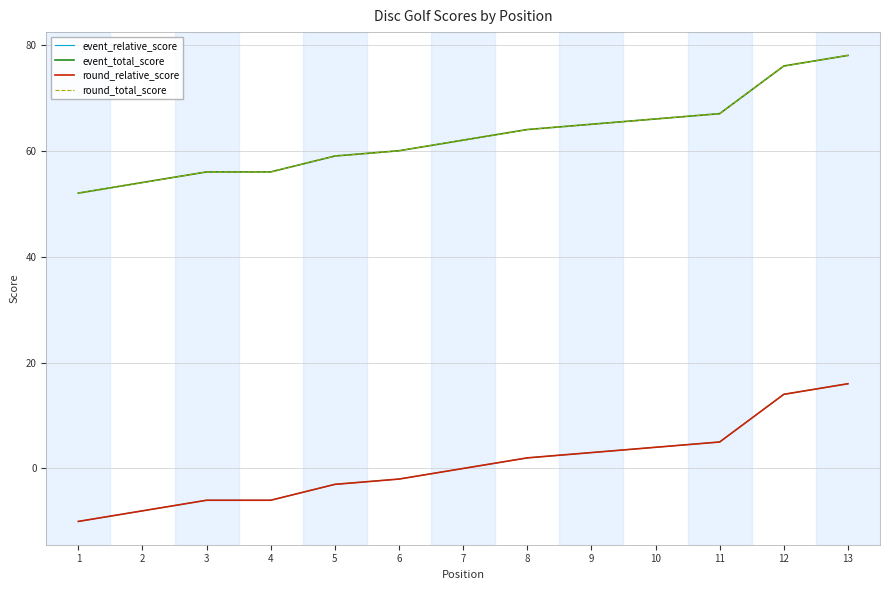

Rank the series by their maximum value, from highest to lowest.

event_total_score, round_total_score, event_relative_score, round_relative_score